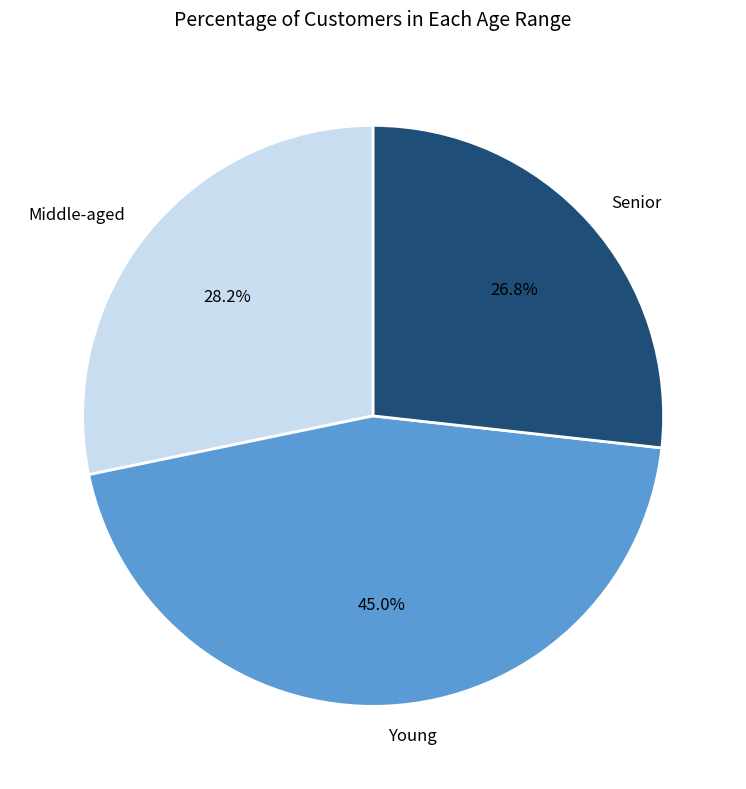

Which category has the biggest portion of the pie?

Young